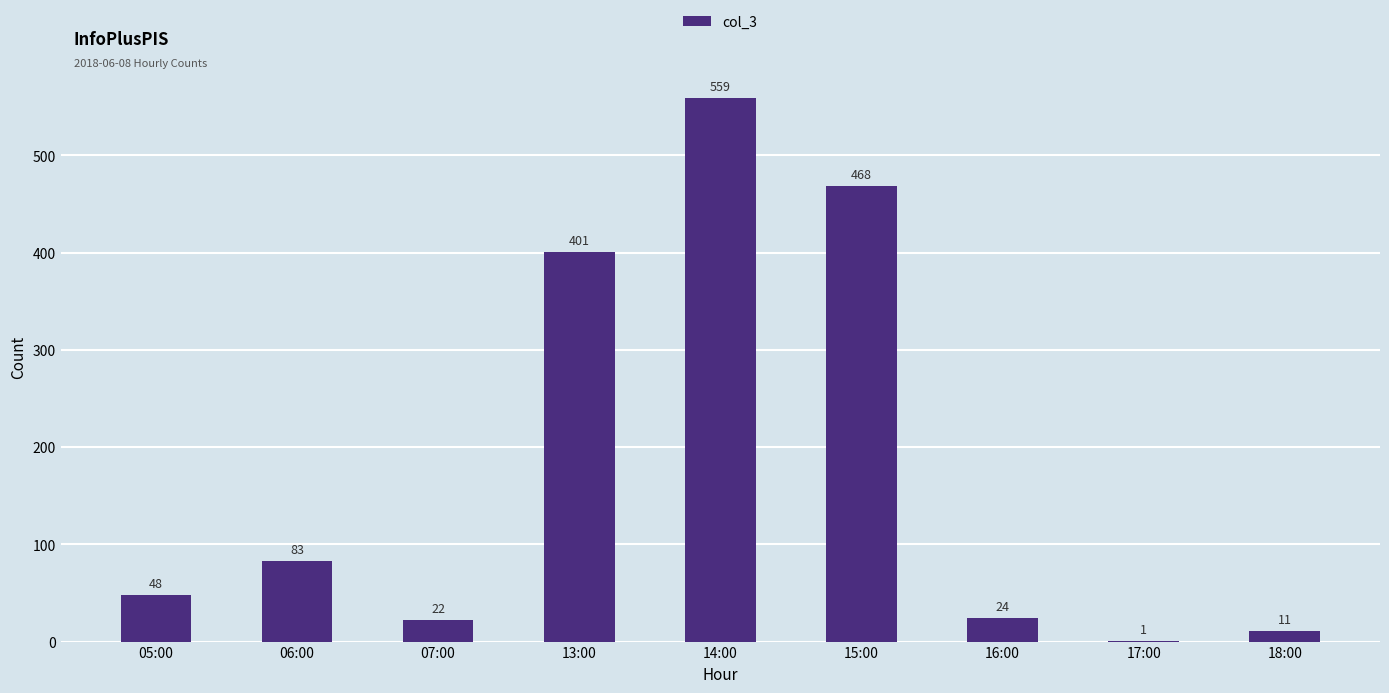

The chart shows a value of 144 at 06:00. True or false?

False